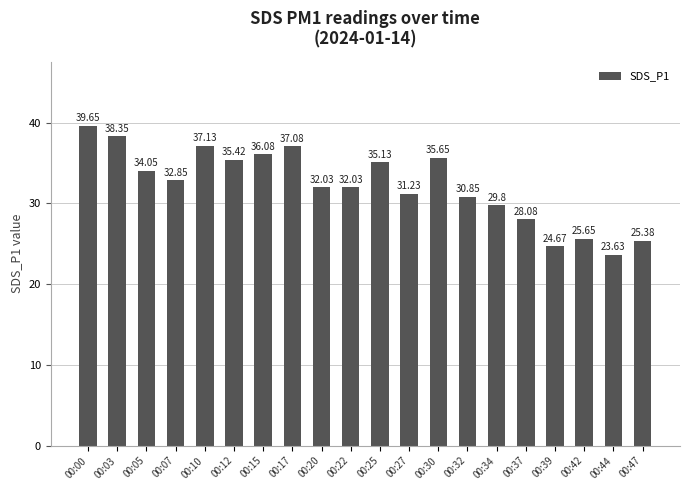

The chart shows a value of 42.0 at 00:20. True or false?

False